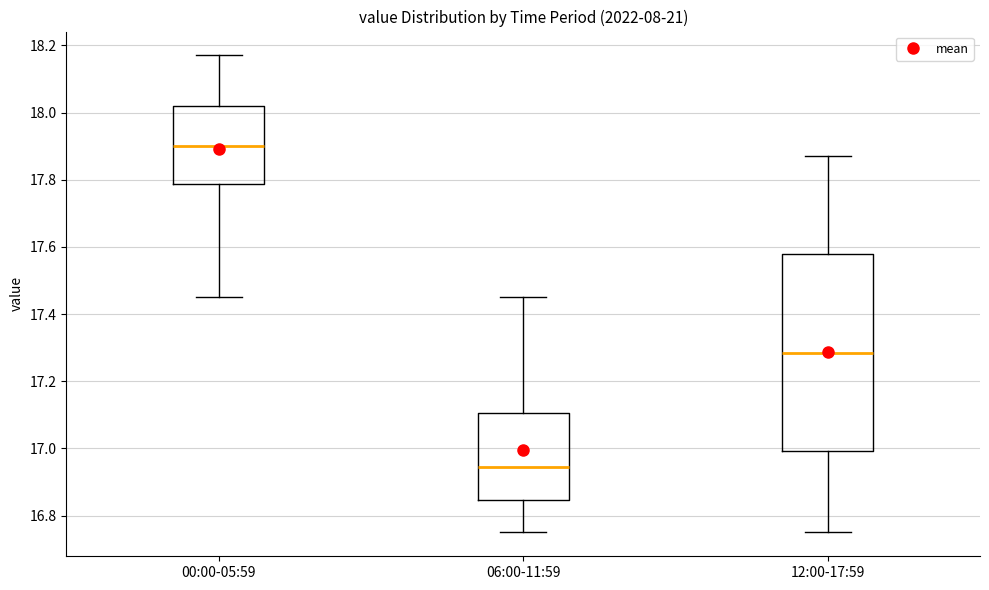

Which box has the highest median line?

00:00-05:59